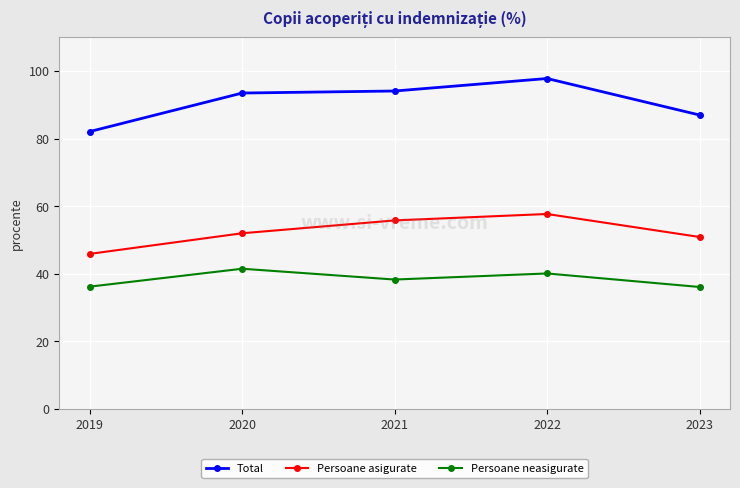

Which series has the largest range (max minus min)?

Total